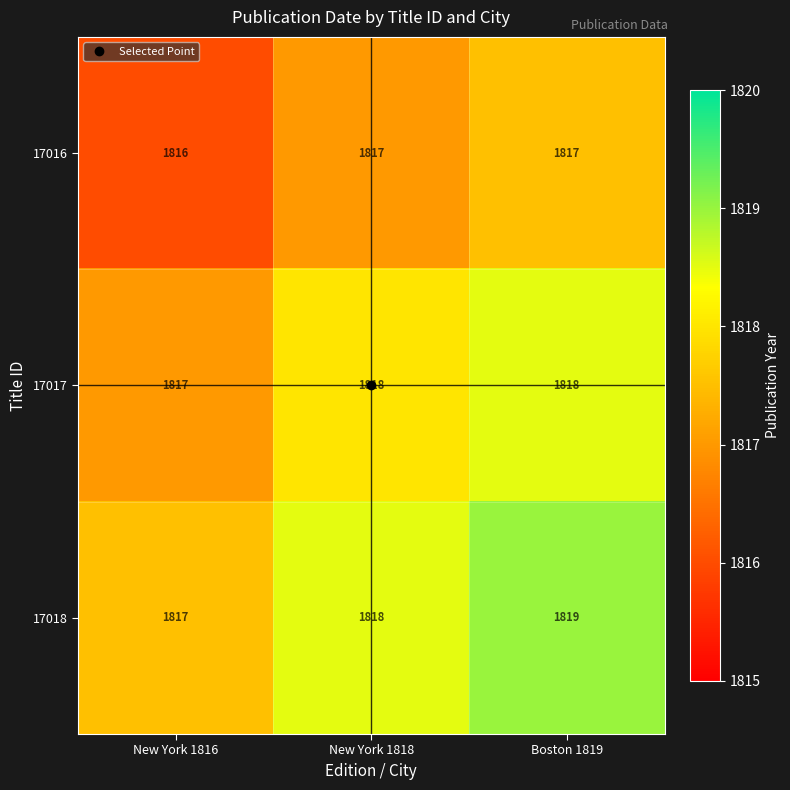

Rank the series by their maximum value, from highest to lowest.

17018, 17017, 17016